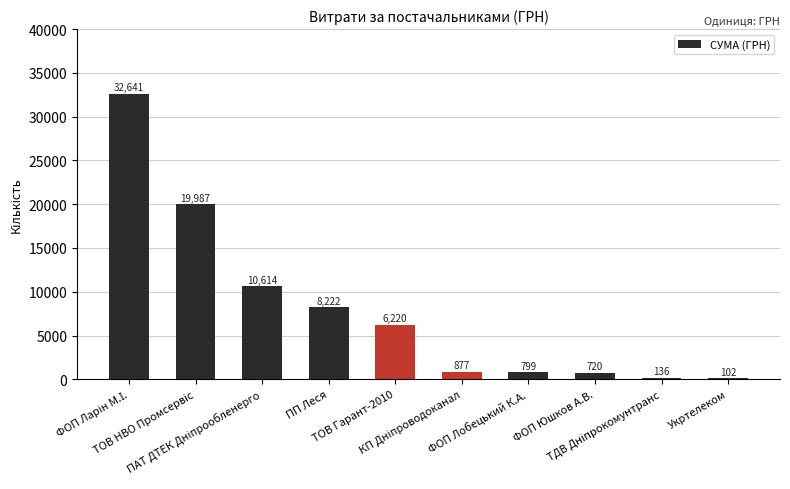

What is the sum of all values?

80318.7